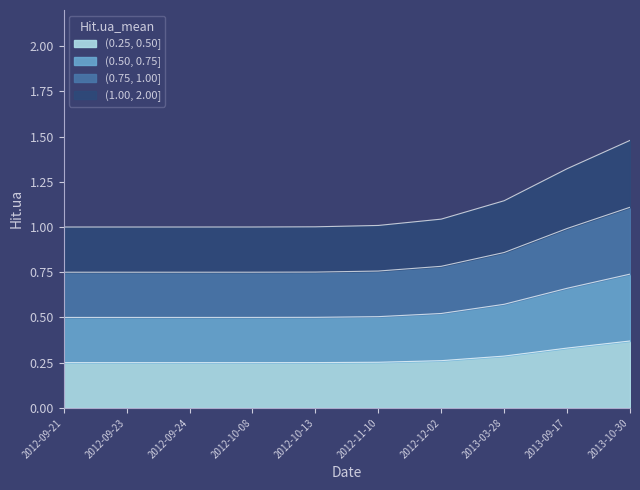

Does the chart display data point markers on the line(s)?

No